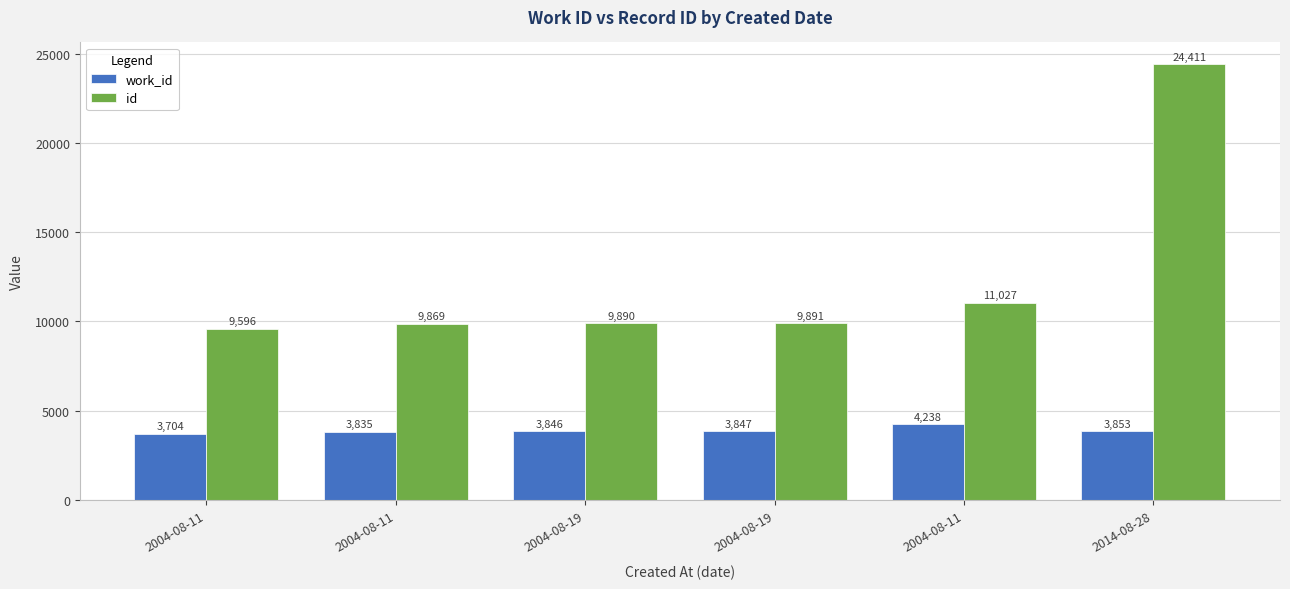

Are the bars grouped side by side (vs. stacked)?

Yes